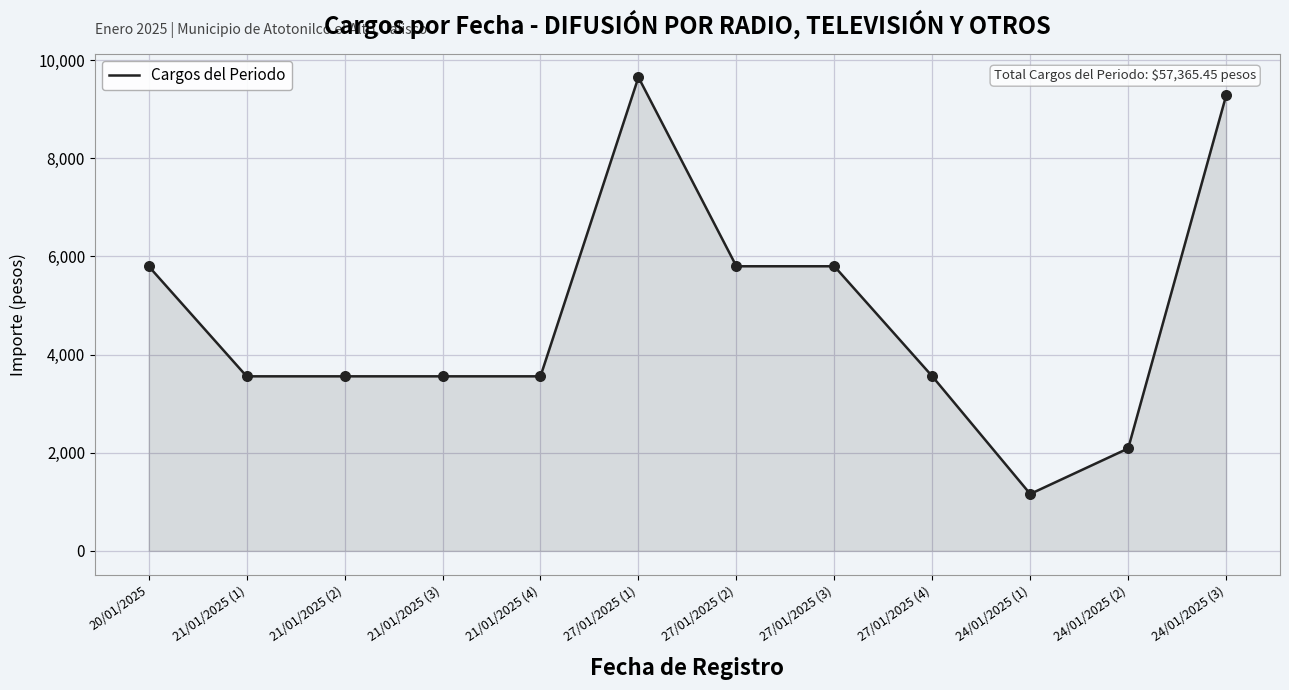

Approximately how many times larger is the value at 20/01/2025 compared to 24/01/2025 (1)?

5.0